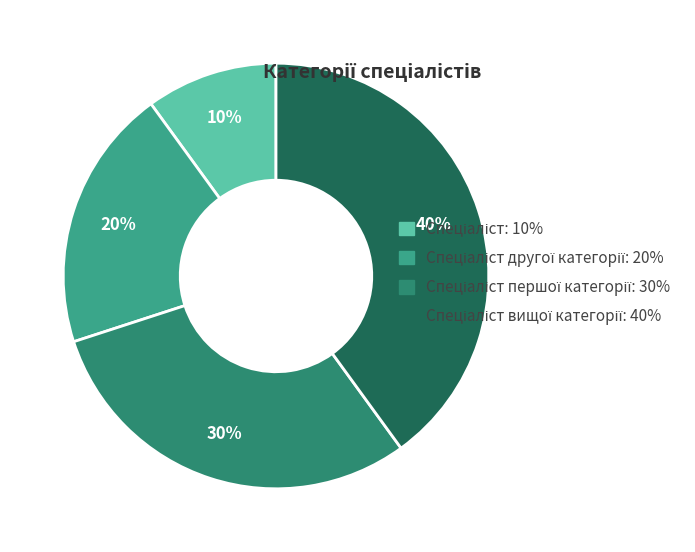

Count the number of slices in the pie.

4